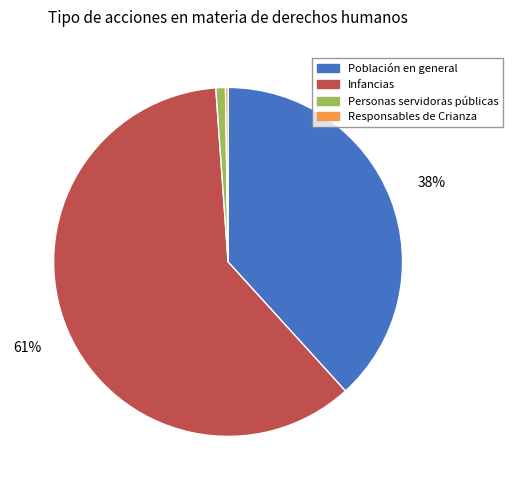

To the nearest percent, what is the average slice percentage?

25%